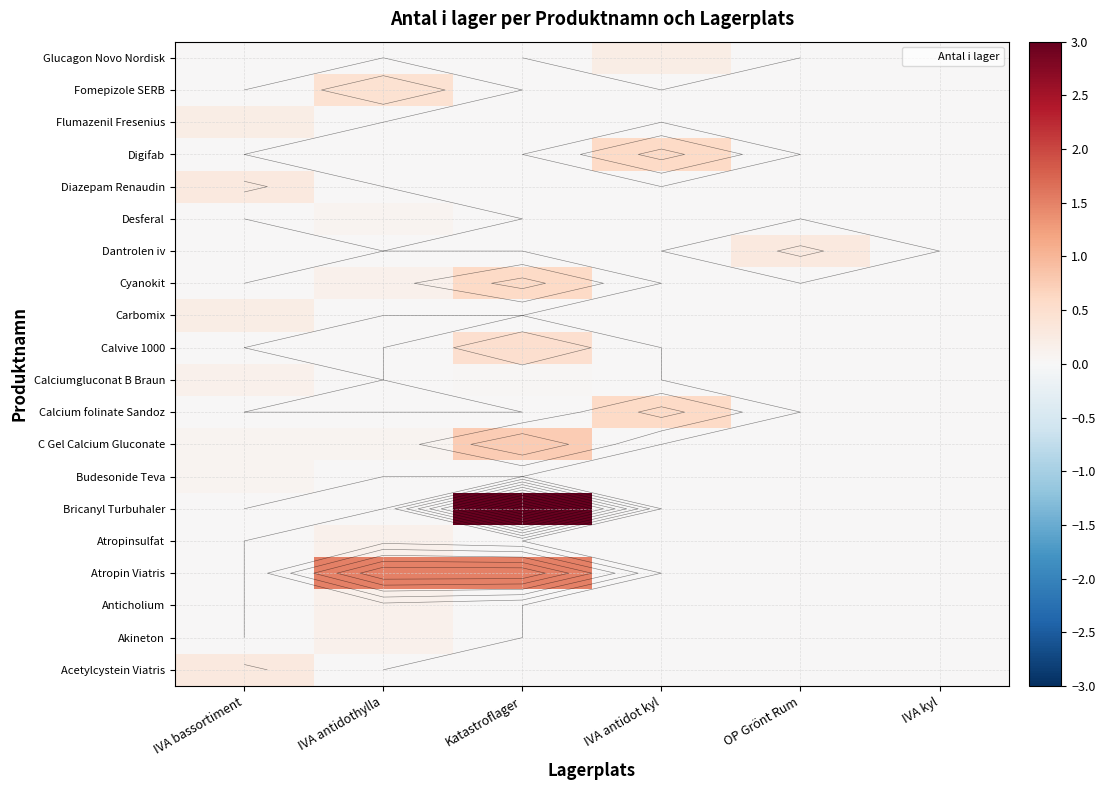

Rank the categories by Anticholium value from highest to lowest.

IVA antidothylla, IVA bassortiment, Katastroflager, IVA antidot kyl, OP Grönt Rum, IVA kyl